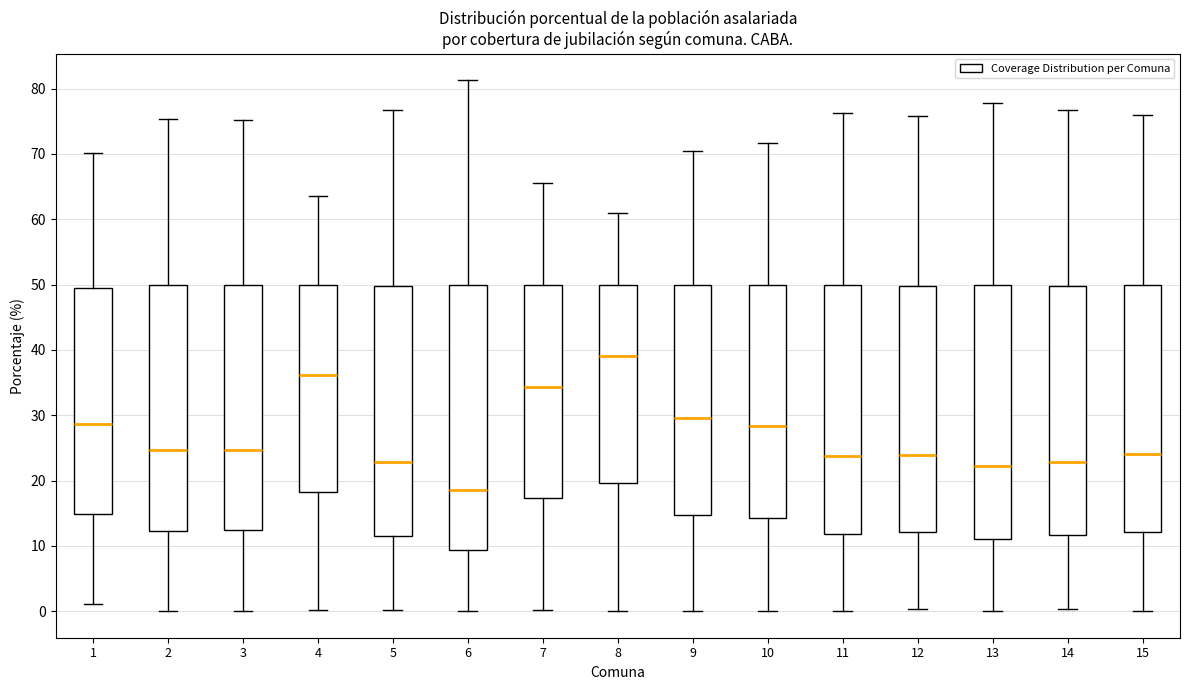

Where does the upper whisker of the box at x = 3 end on the y-axis? The values are not printed on the chart, so give them approximately, as read against the axis.

75